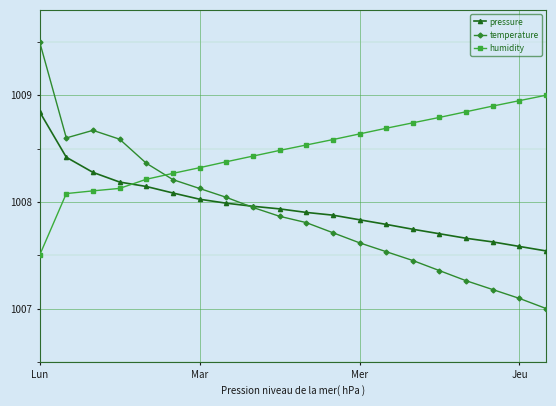

Which series has the widest spread of values?

temperature